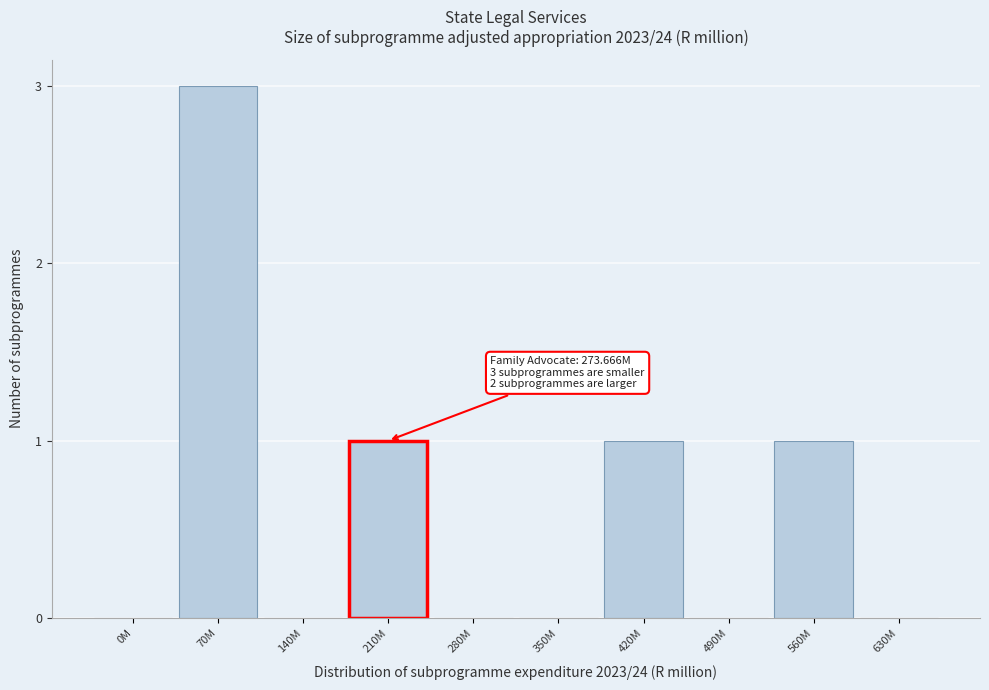

Reading right to left, list all the values displayed in this chart.

630M=0	560M=1	490M=0	420M=1	350M=0	280M=0	210M=1	140M=0	70M=3	0M=0